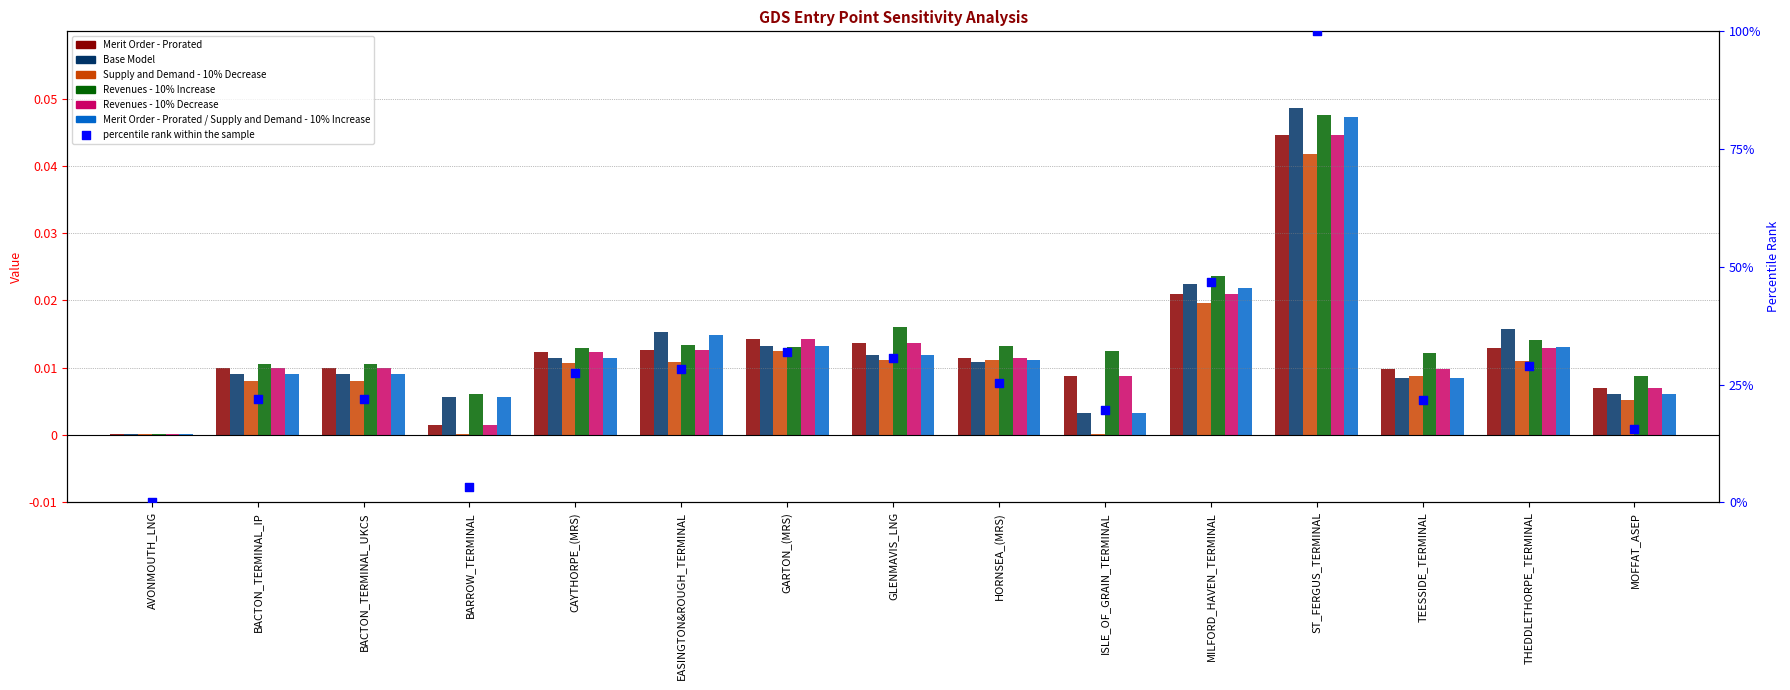

Which series contains the highest Y value?

Base Model